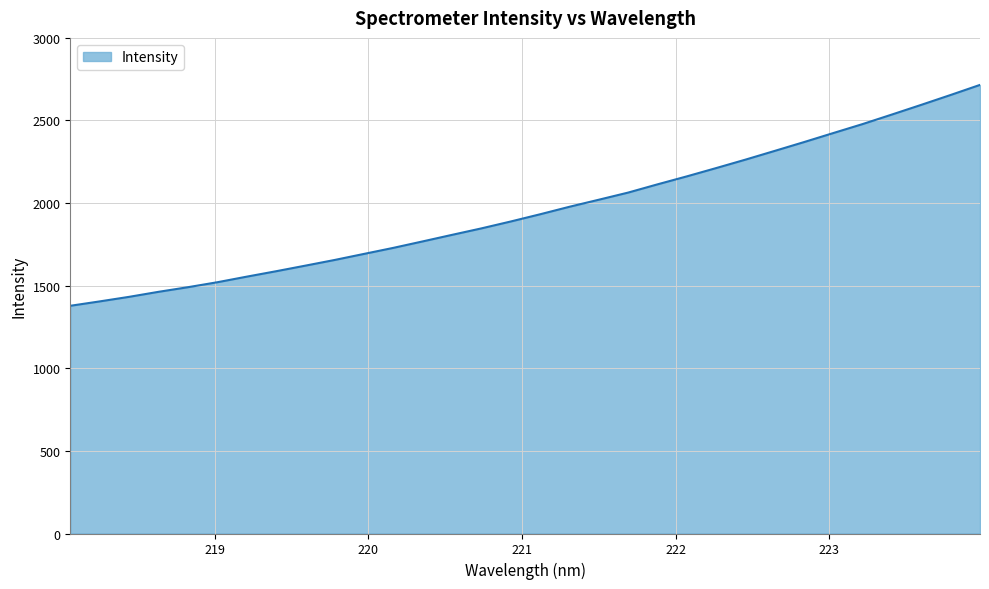

What is the greatest value displayed?

2715.5